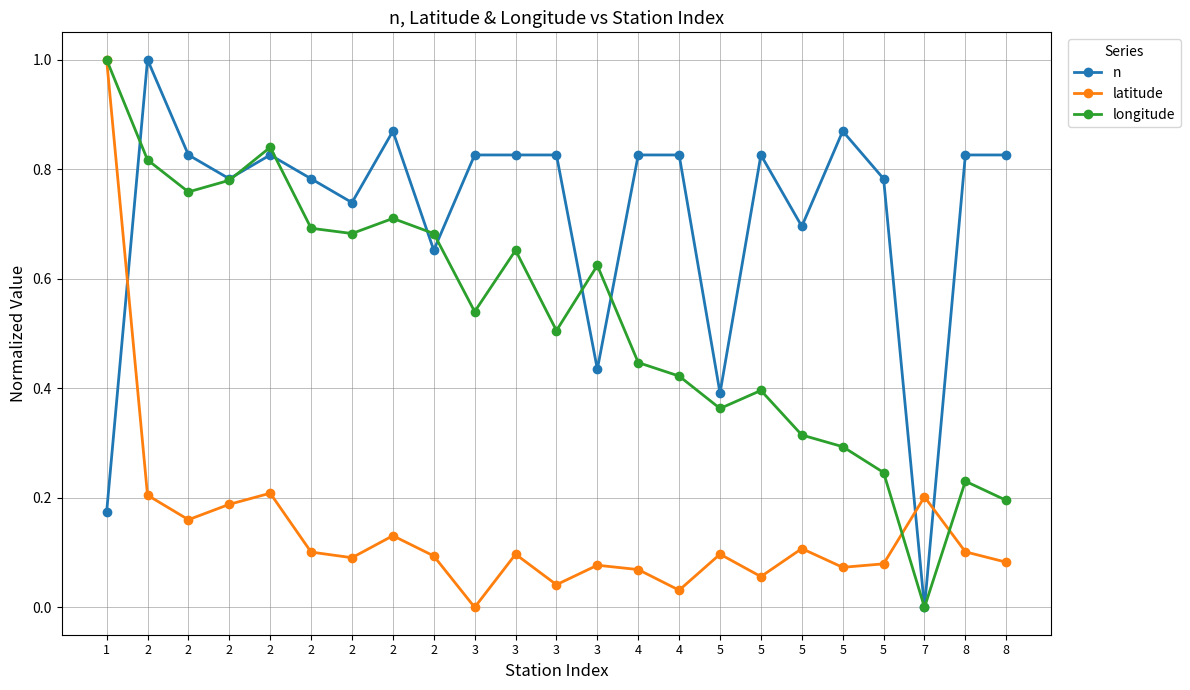

At which category is the sum across all series the highest?

1